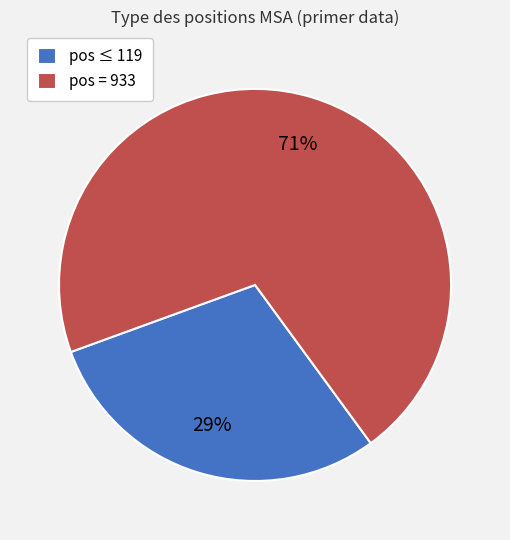

Rank the categories by value from highest to lowest.

pos = 933, pos ≤ 119